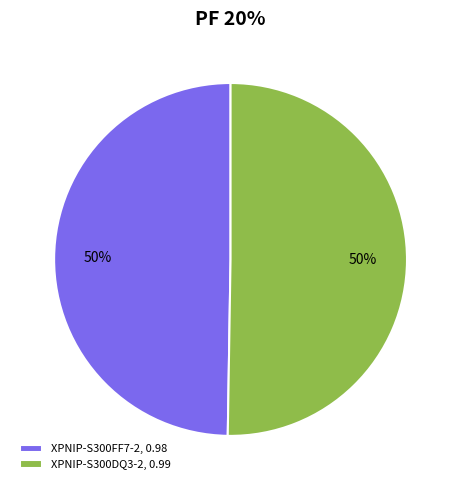

Do XPNIP-S300FF7-2, 0.98 and XPNIP-S300DQ3-2, 0.99 together represent more than half of the pie?

Yes